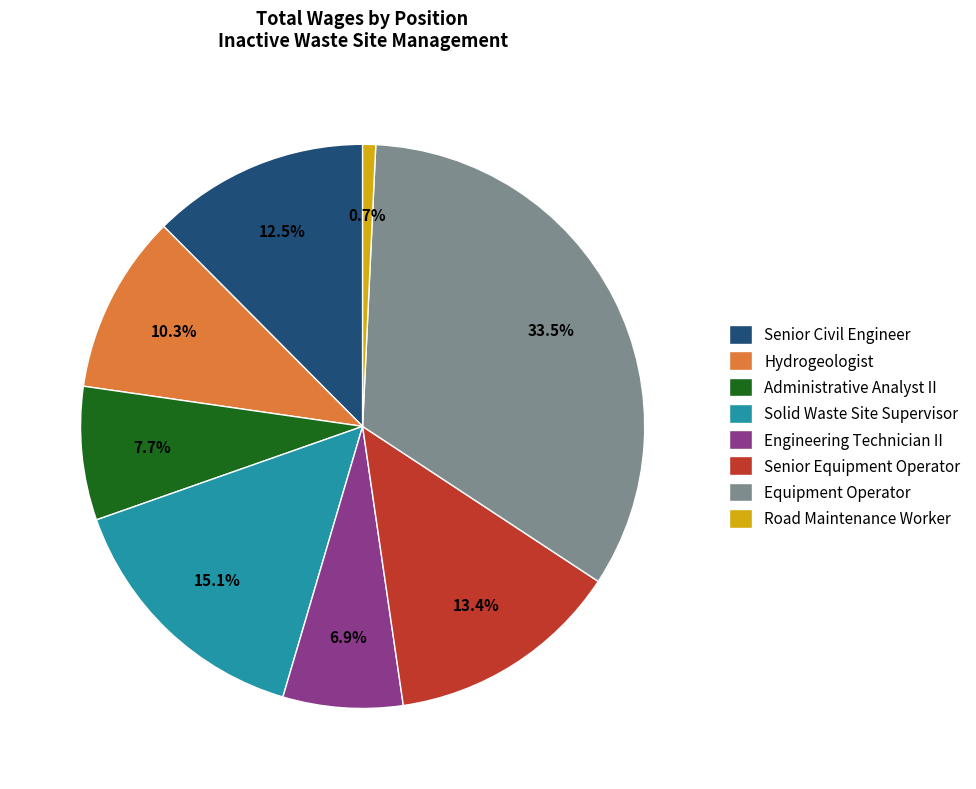

Is it true that Administrative Analyst II is 1% of the pie?

False